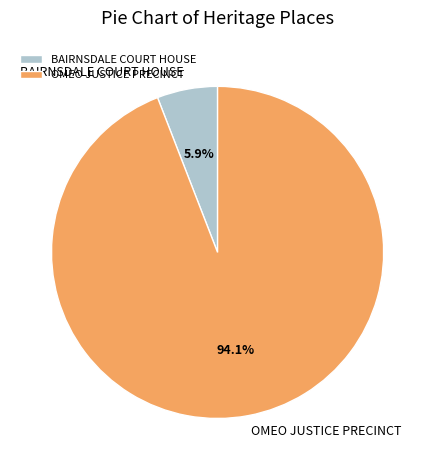

Is it true that OMEO JUSTICE PRECINCT is 94% of the pie?

True